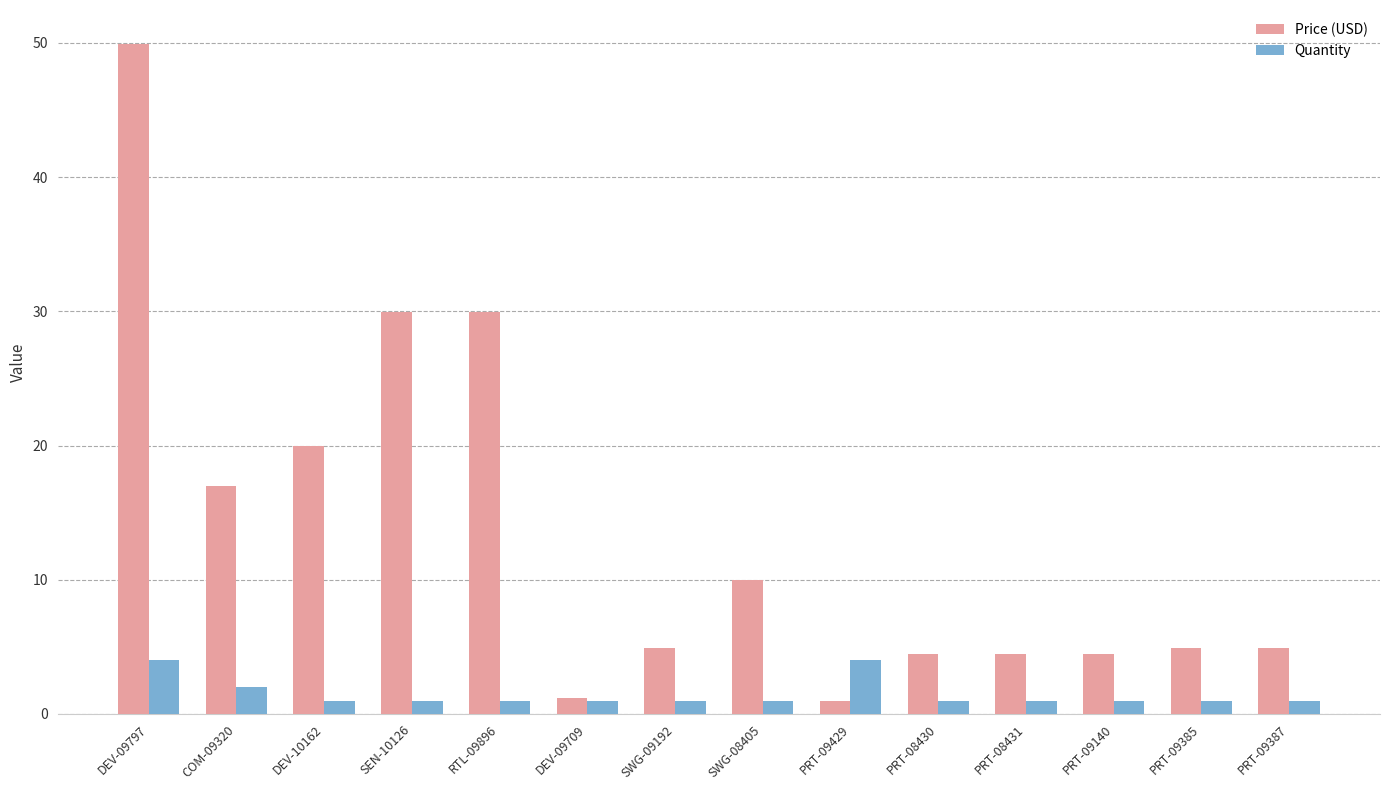

At which label does Price (USD) first exceed 4?

DEV-09797